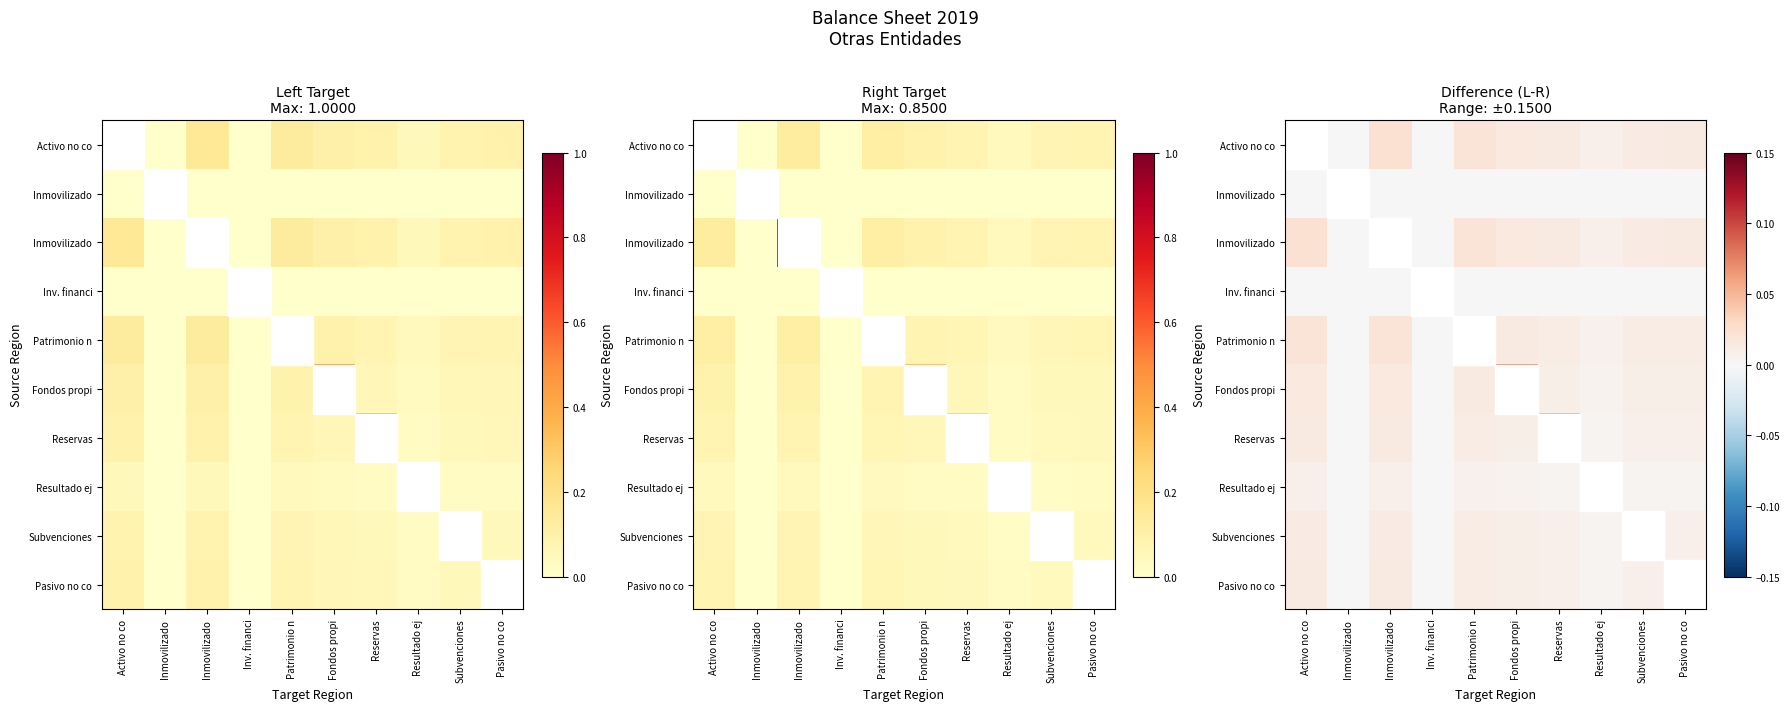

At how many categories does at least one series exceed 0?

10